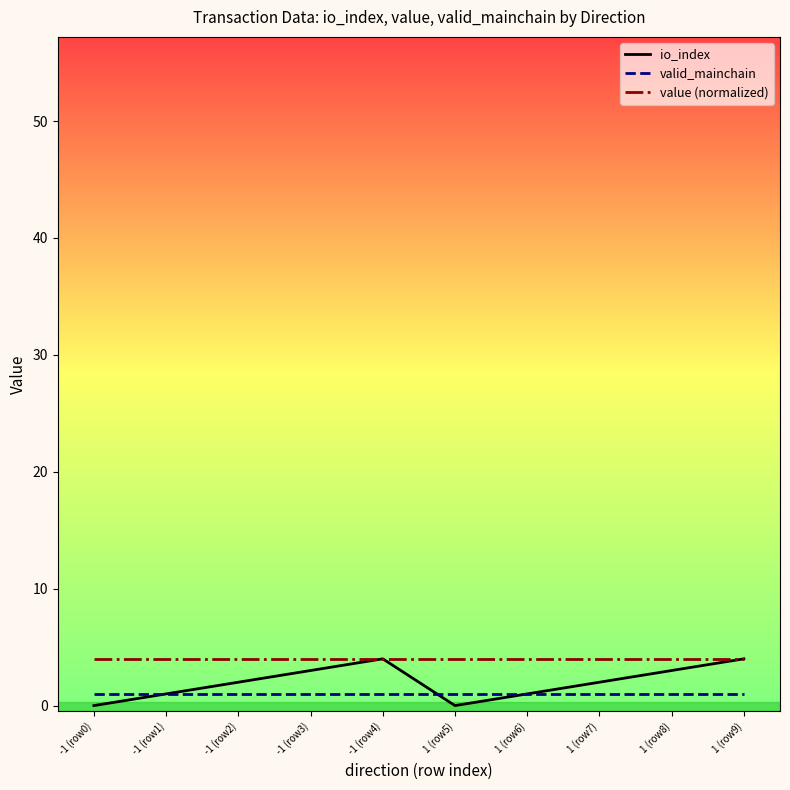

What is the highest value of the io_index series?

4